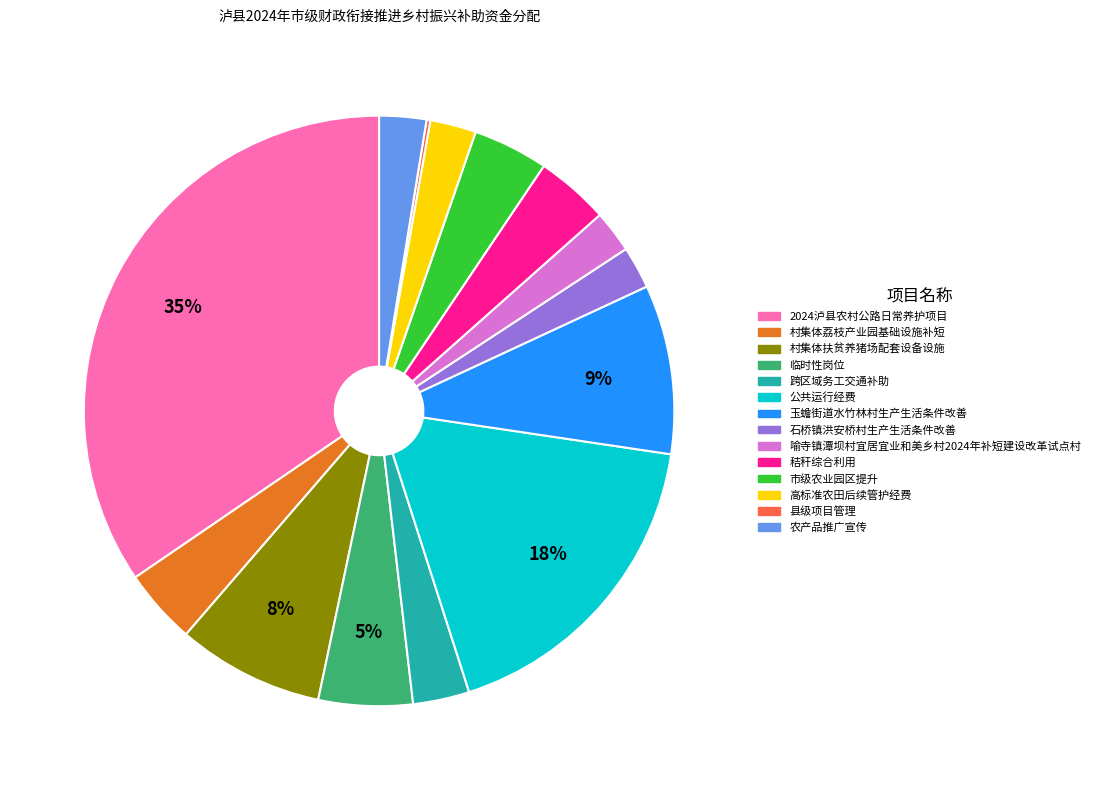

Combined, do 农产品推广宣传 and 喻寺镇潭坝村宜居宜业和美乡村2024年补短建设改革试点村 account for over 50%?

No